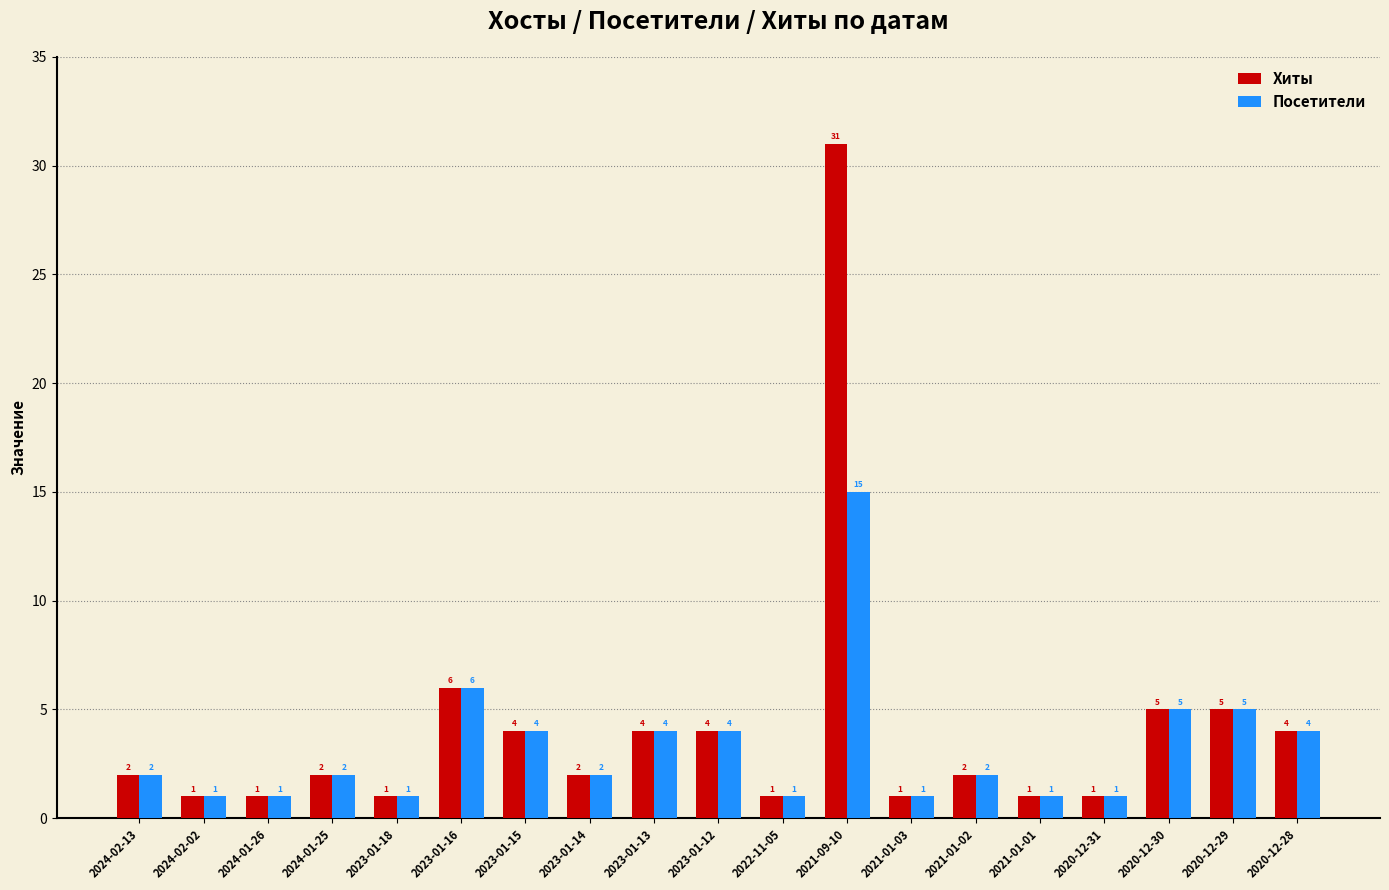

Reading right to left, list all the values displayed in this chart.

Хиты: 4	5	5	1	1	2	1	31	1	4	4	2	4	6	1	2	1	1	2
Посетители: 4	5	5	1	1	2	1	15	1	4	4	2	4	6	1	2	1	1	2